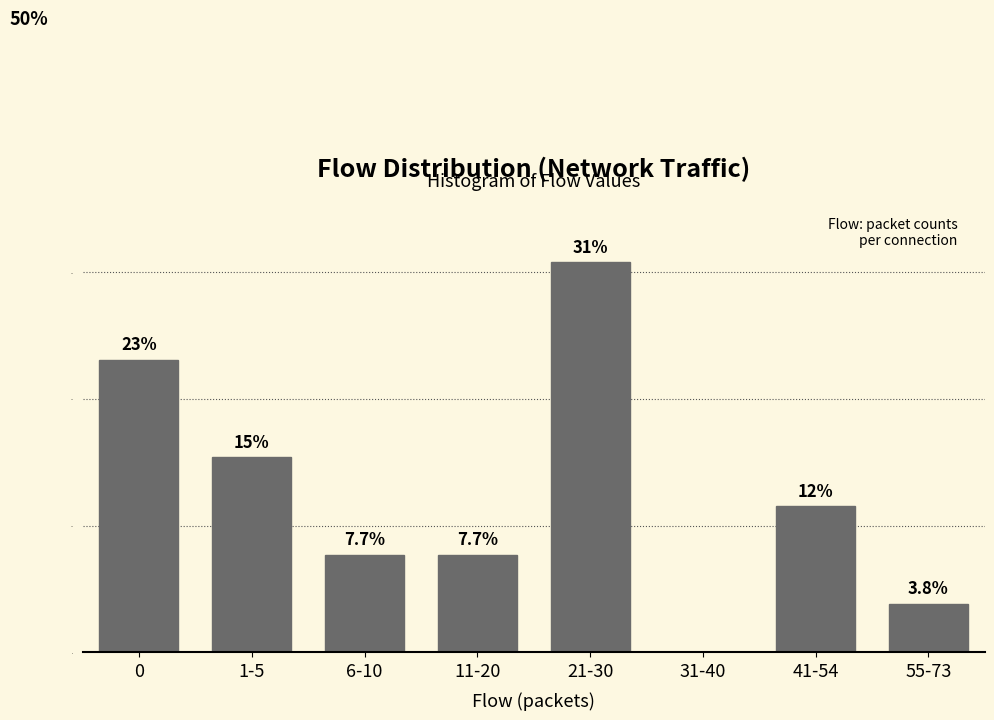

Reading right to left, transcribe all the data shown in this chart.

55-73=3.8	41-54=11.5	31-40=0.0	21-30=30.8	11-20=7.7	6-10=7.7	1-5=15.4	0=23.1